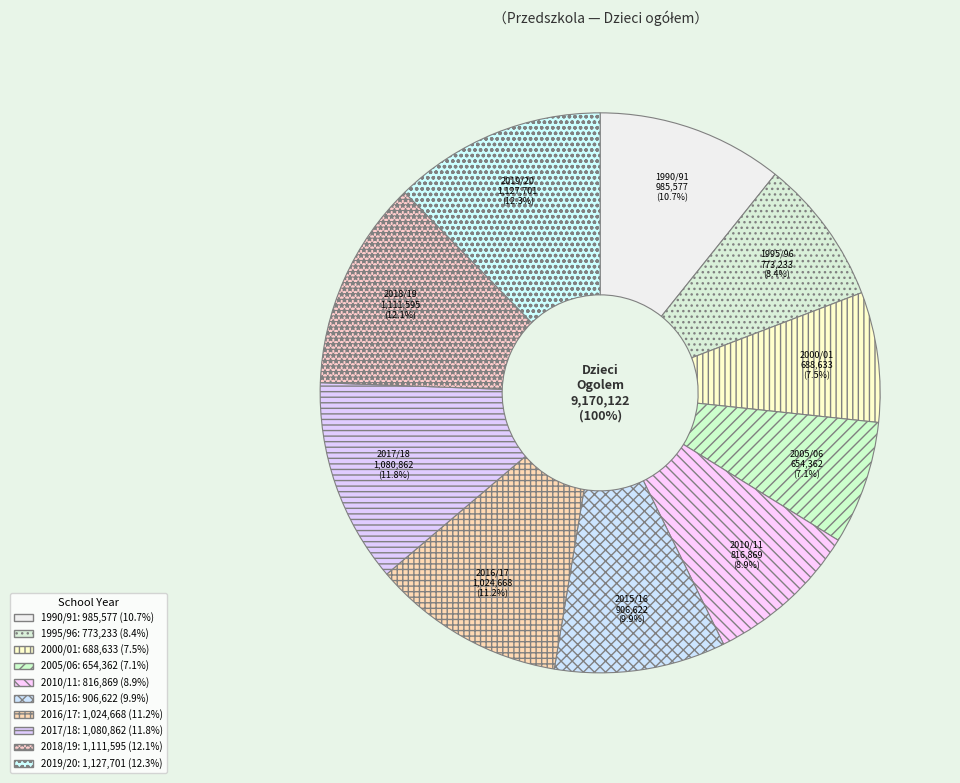

To the nearest percent, what percentage of the pie is O G O L E M 2010/11?

9%